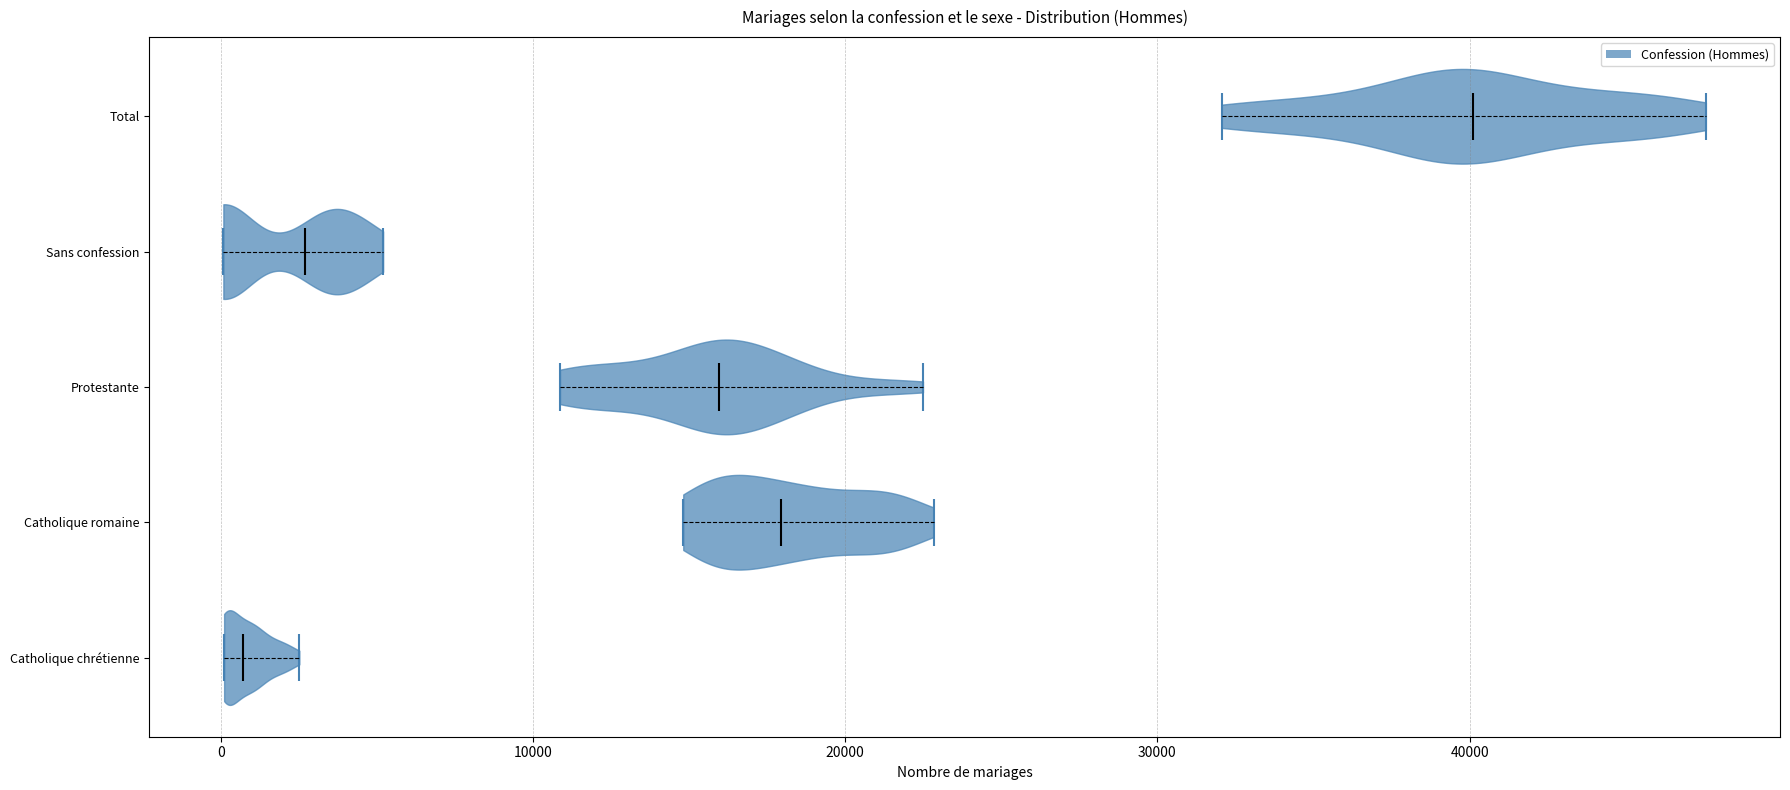

Reading bottom to top, read every violin against the x-axis: where its median line is, and the lowest and highest points it reaches. The values are not printed on the chart, so give them approximately, as read against the axis.

Catholique chrétienne: median line 1000, lowest point 0, highest point 3000
Catholique romaine: median line 18000, lowest point 15000, highest point 23000
Protestante: median line 16000, lowest point 11000, highest point 22000
Sans confession: median line 3000, lowest point 0, highest point 5000
Total: median line 40000, lowest point 32000, highest point 48000